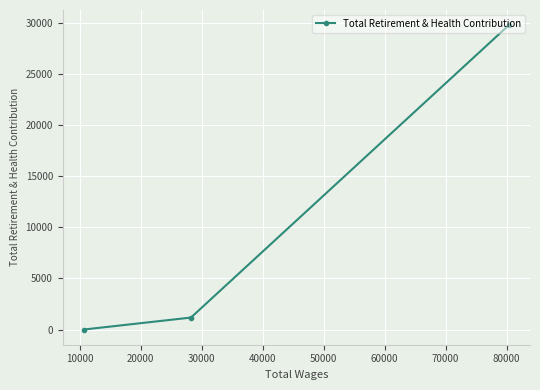

What is the greatest value displayed?

29812